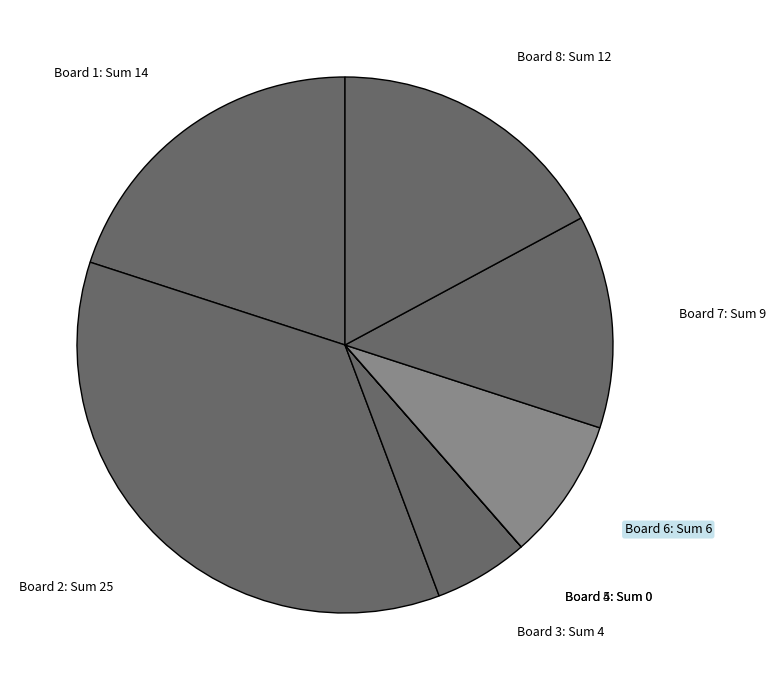

Which category has the biggest portion of the pie?

Board 2: Sum 25